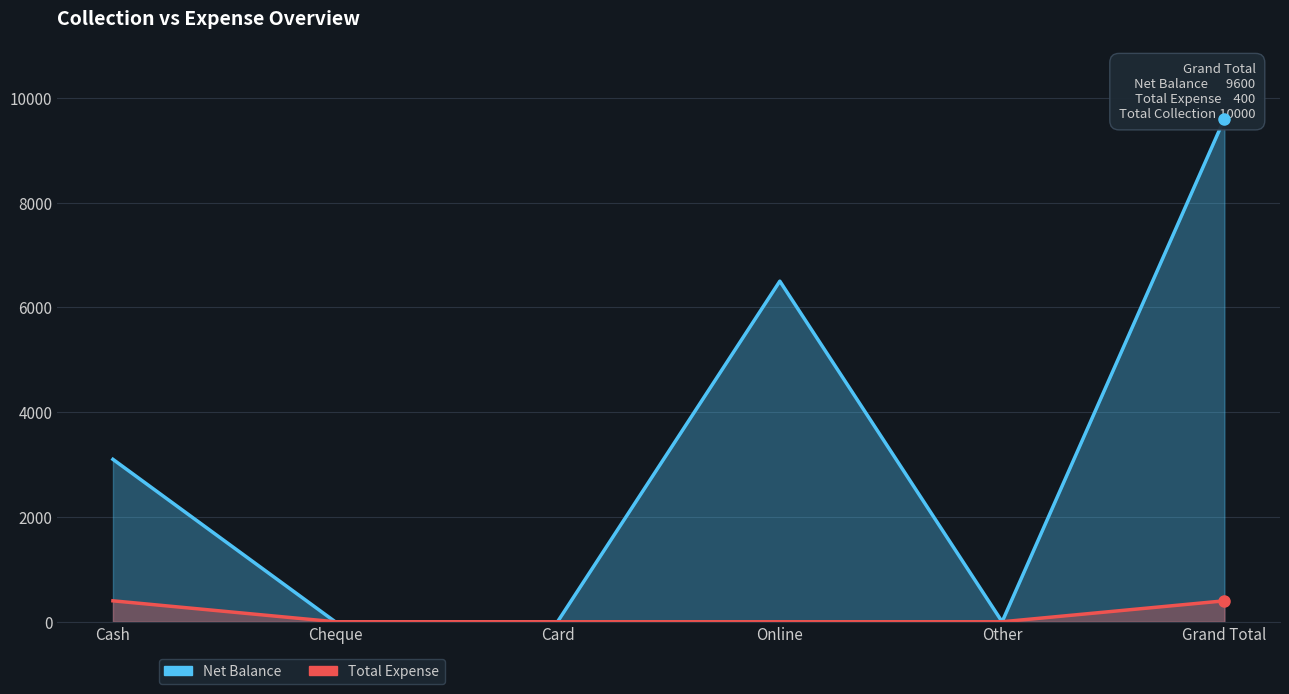

How many Total Expense values are between 0 and 400?

6